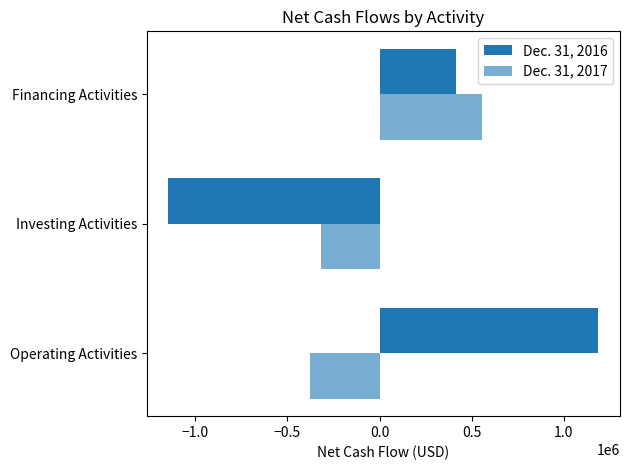

How many distinct data groups are displayed?

2